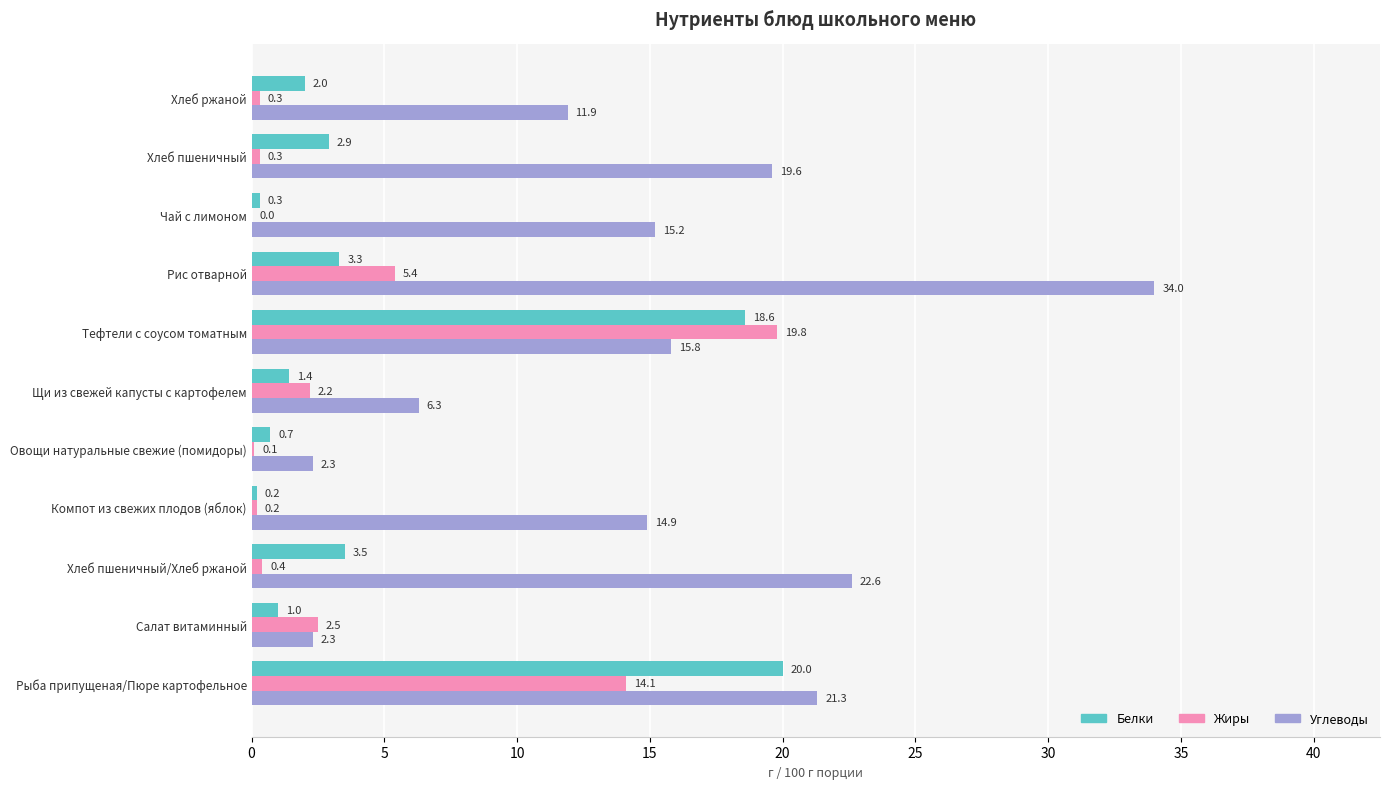

Where is Белки nearest to the value 10?

Хлеб пшеничный/Хлеб ржаной